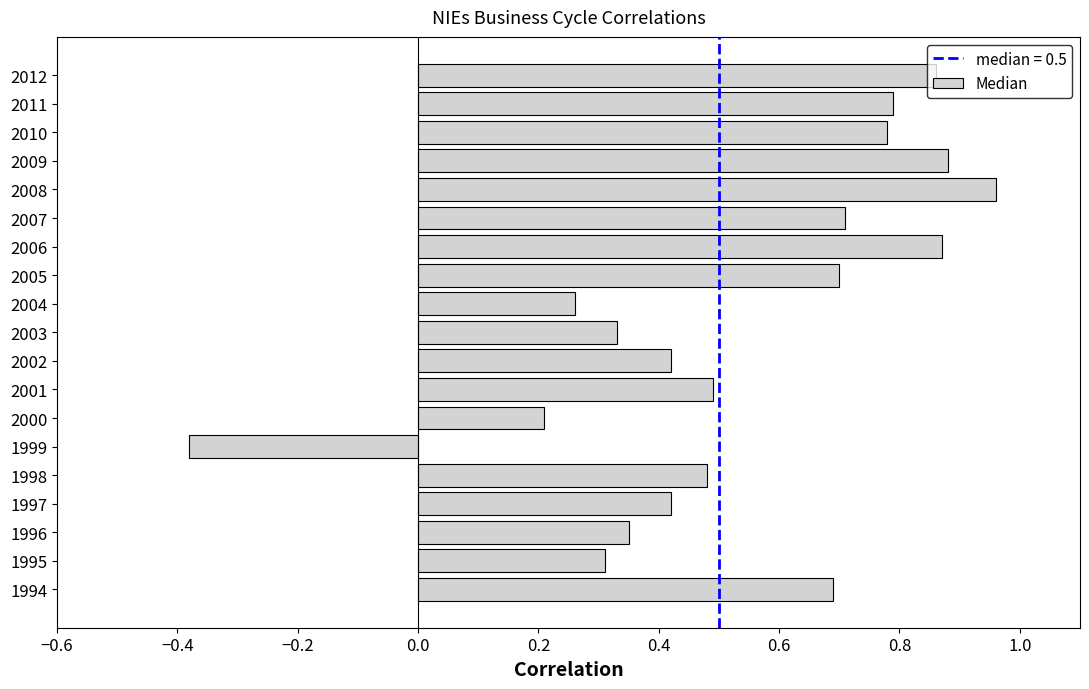

What is the change in value from 2004 to 2010?

+0.5